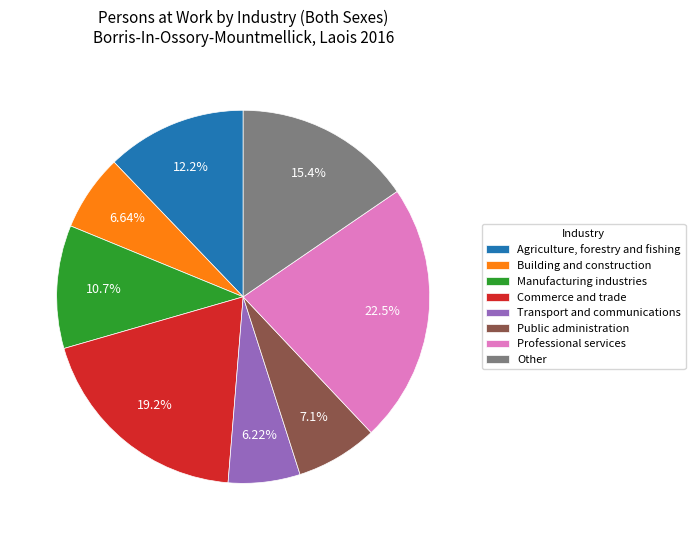

Is it true that Building and construction is 7% of the pie?

True